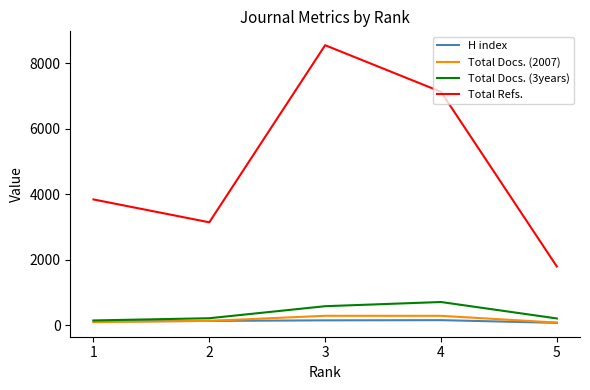

List the labels in order of Total Refs. value, largest first.

3, 4, 1, 2, 5